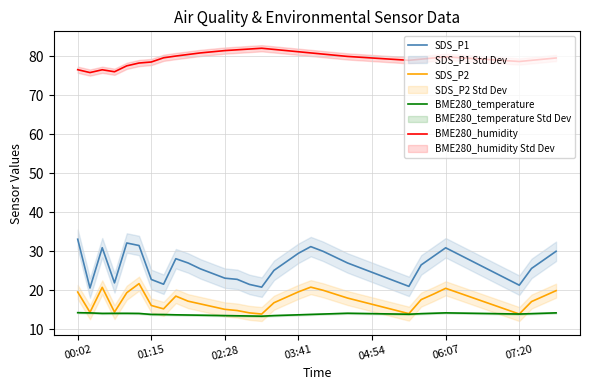

True or false: BME280_temperature and SDS_P1 intersect in this chart.

False